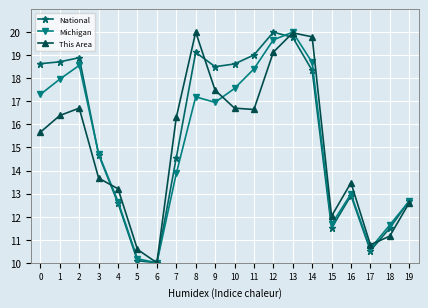

At which category is the sum across all series the highest?

13